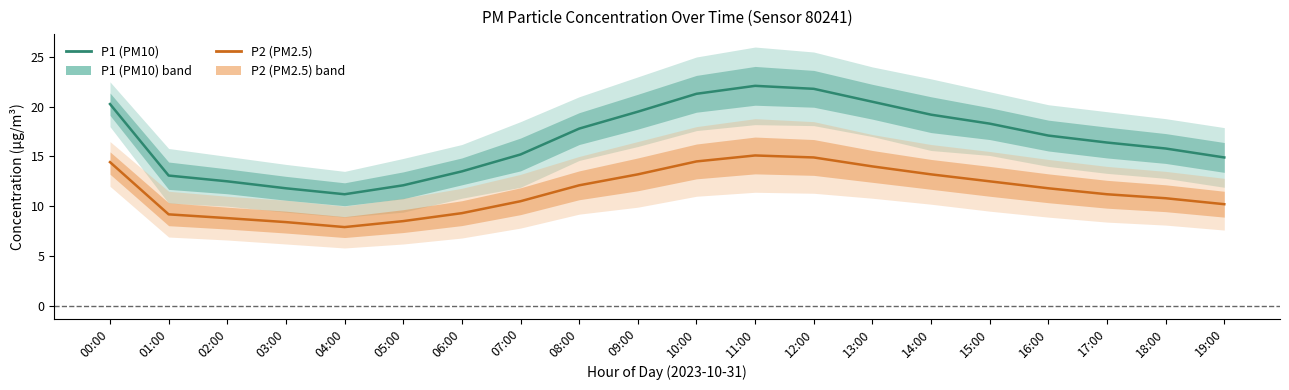

True or false: P2 (PM2.5) and P1 (PM10) intersect in this chart.

False